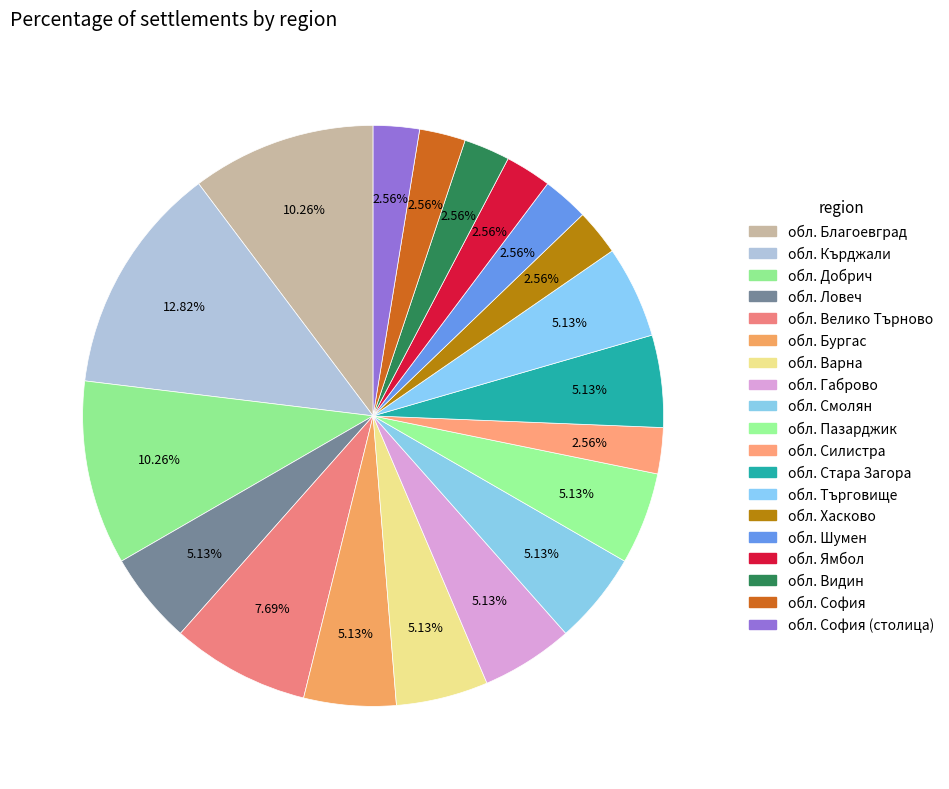

Count the number of slices in the pie.

19